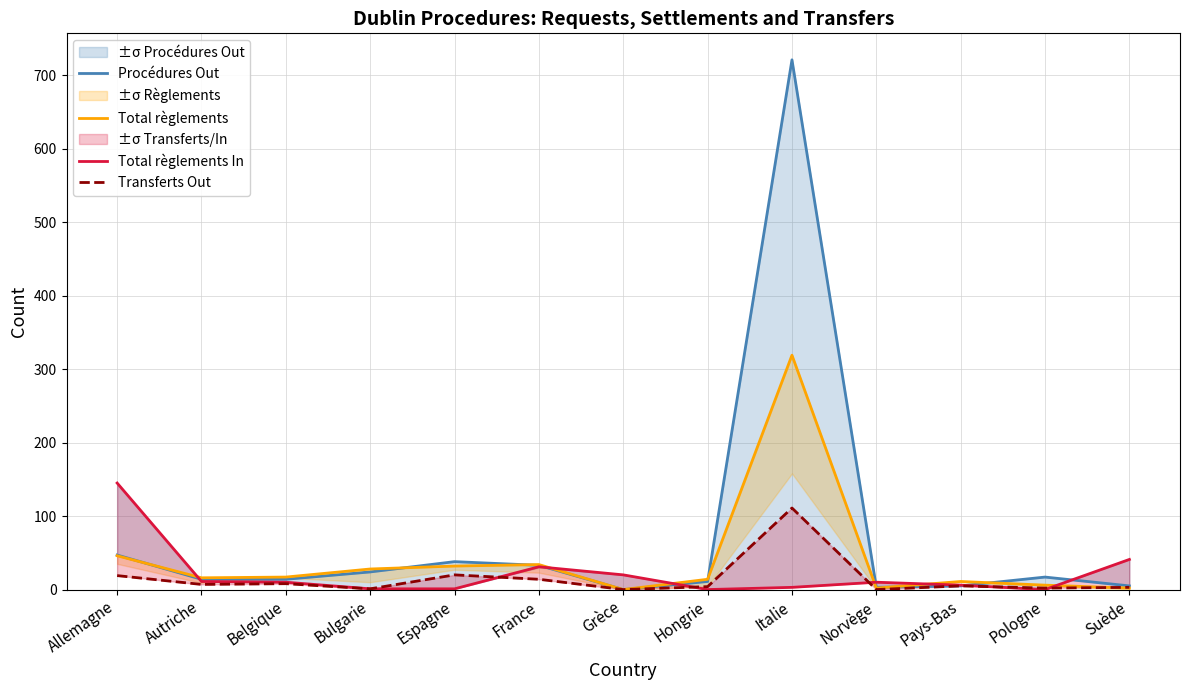

How many interior local peaks does the Total règlements series have?

3